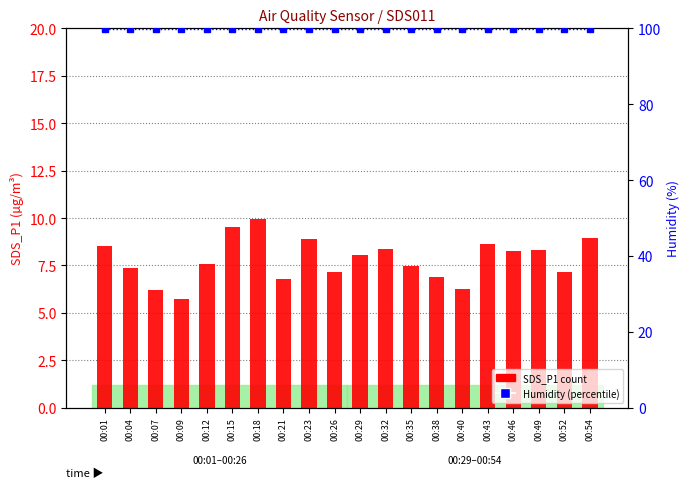

What is the lowest value of the SDS_P1 (count) series?

5.7